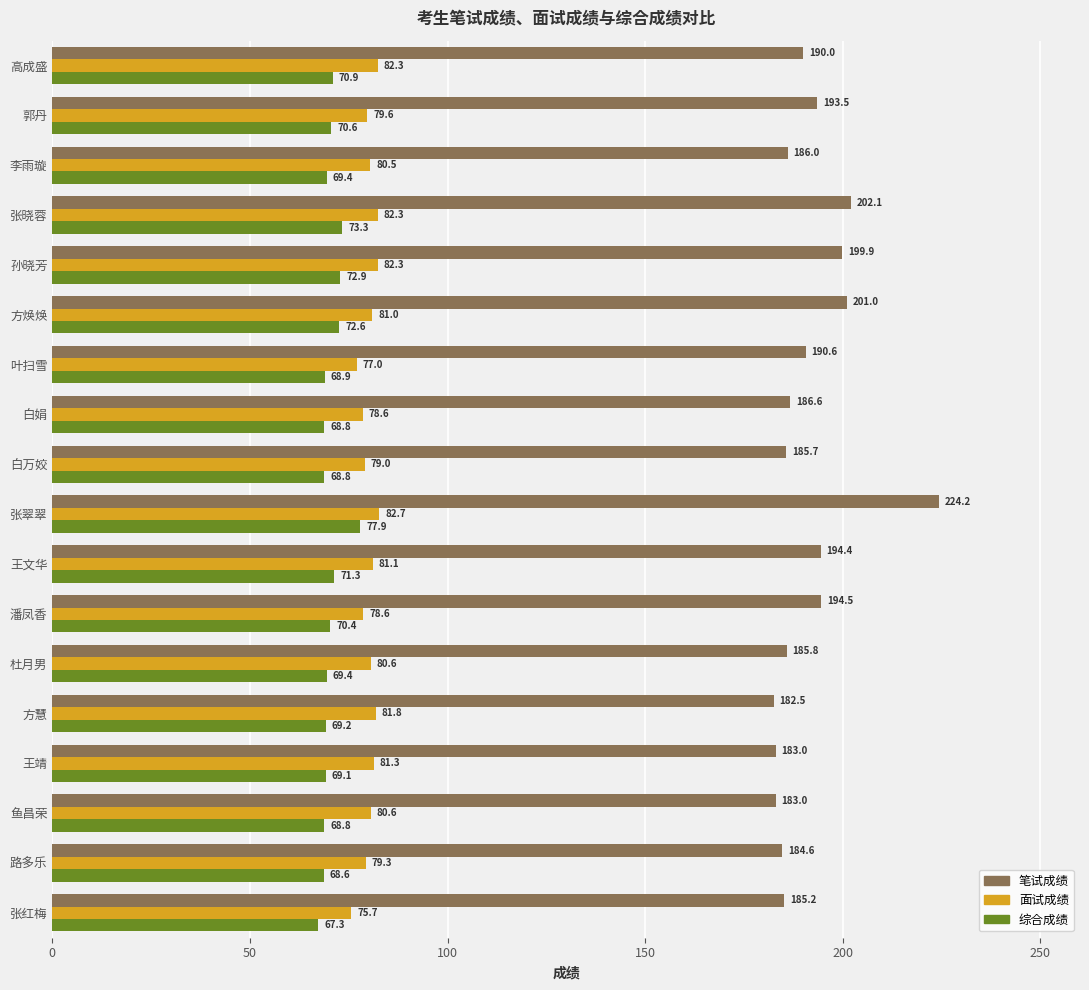

True or false: 面试成绩 has a value of 82.3 at 张晓蓉.

True